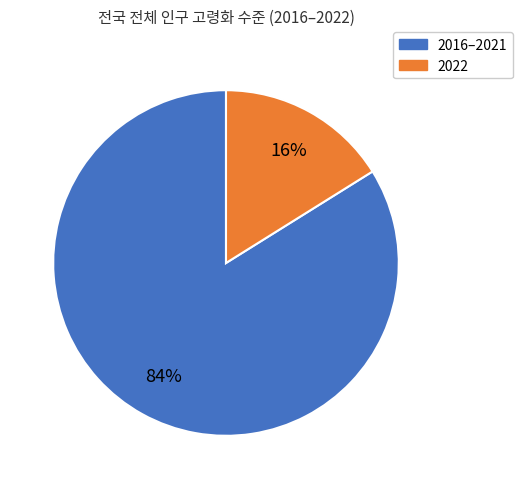

True or false: 2016–2021 accounts for 84% of the total.

True